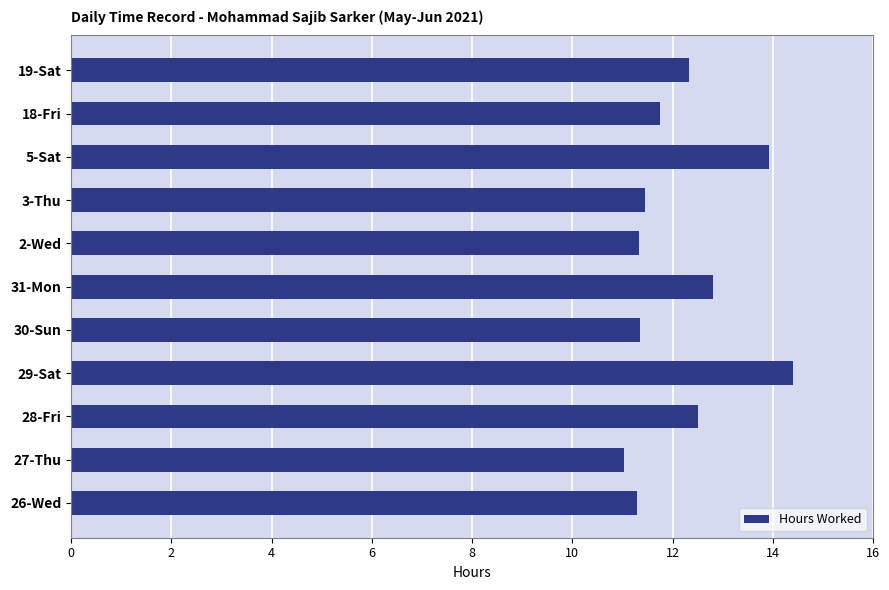

Are the bars grouped side by side (vs. stacked)?

No